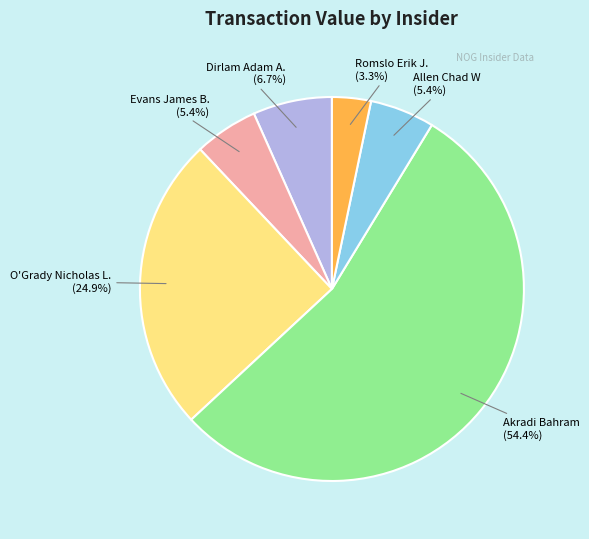

Does any single category account for the majority?

Yes